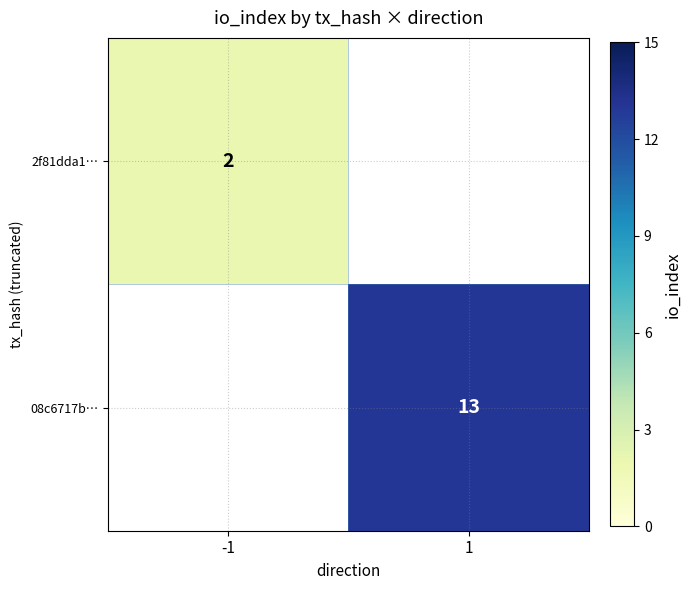

The 08c6717b… series shows 20.8 at 1. True or false?

False